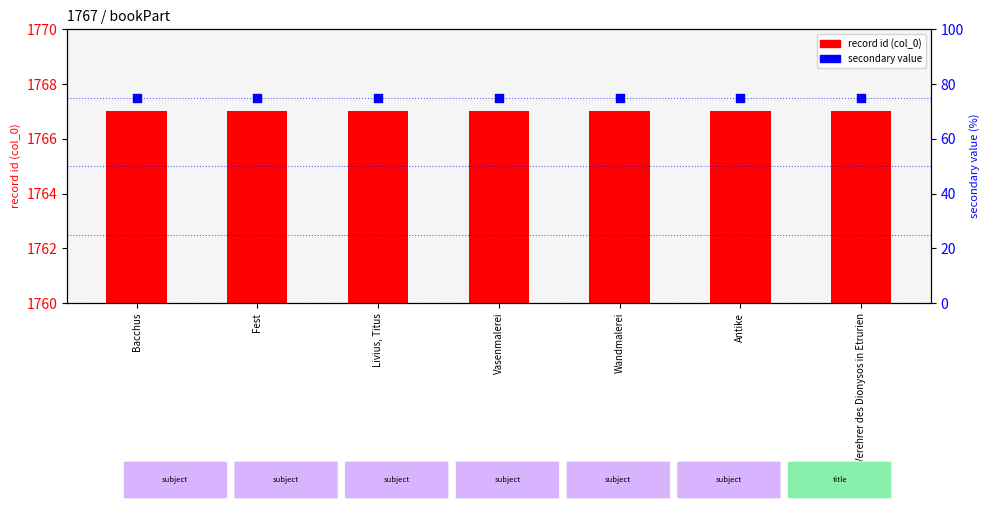

At how many categories does at least one series exceed 845?

7